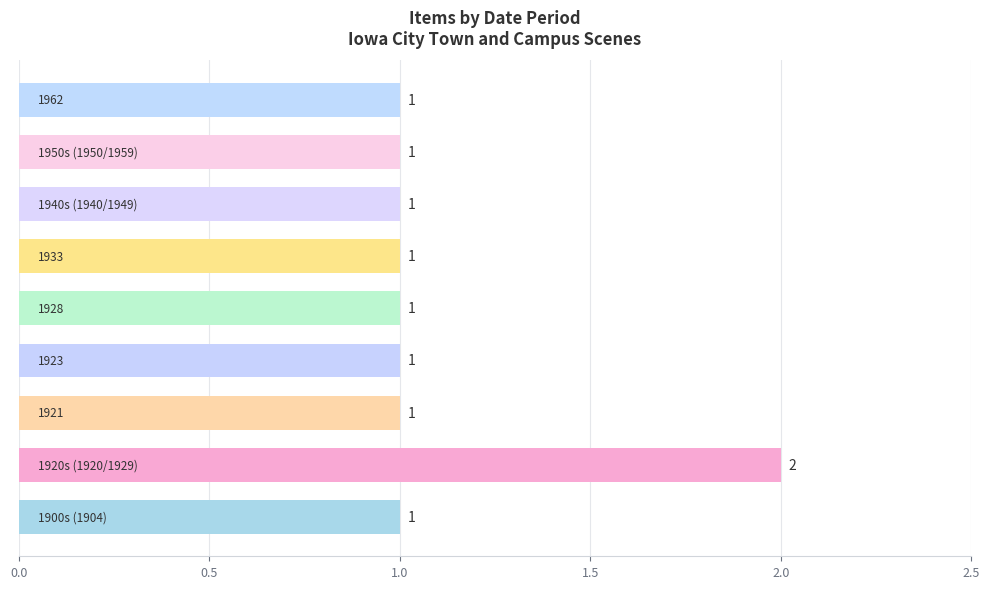

What is the sum of all values?

10